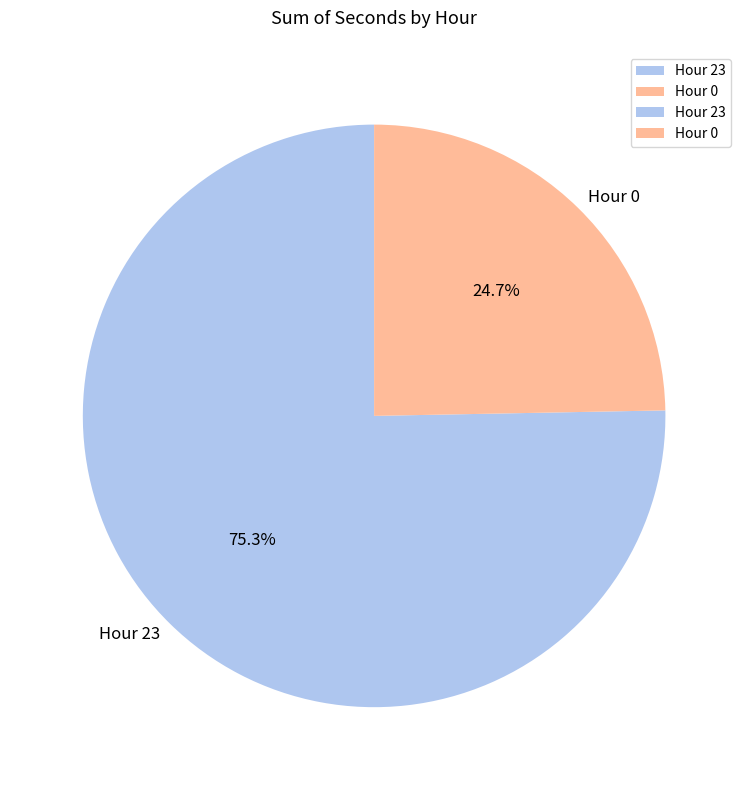

Which category has the smallest portion of the pie?

Hour 0